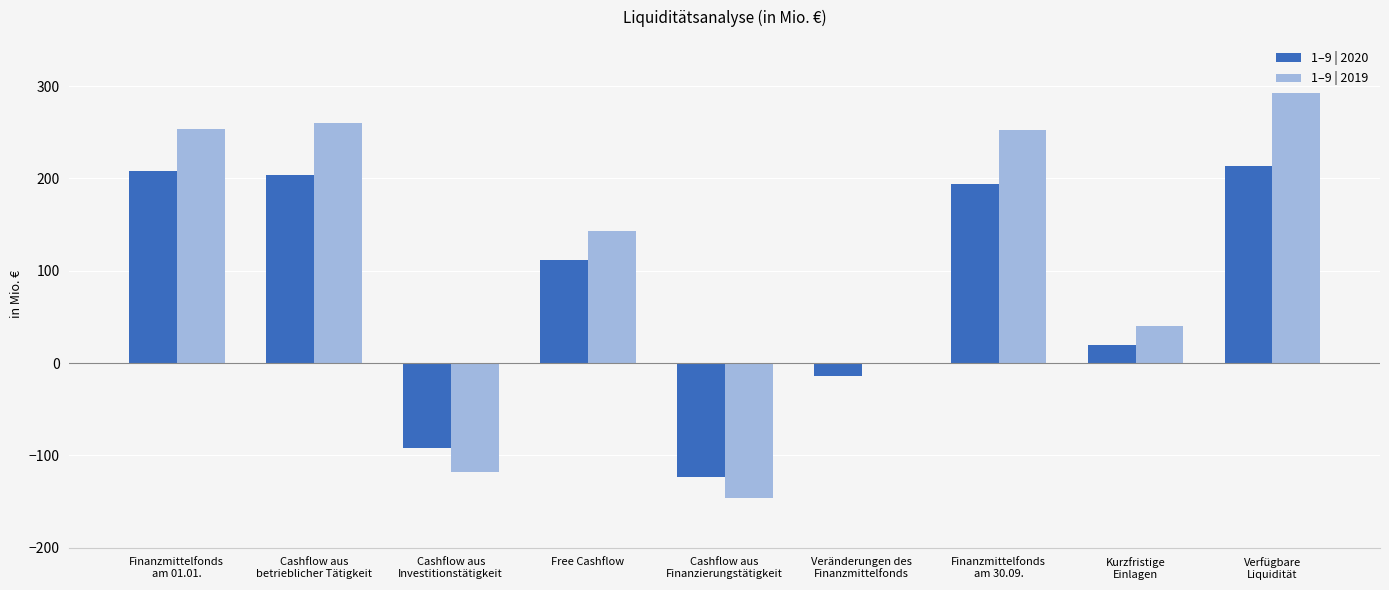

The value of 1–9 | 2020 at Free Cashflow is 111.5. True or false?

True